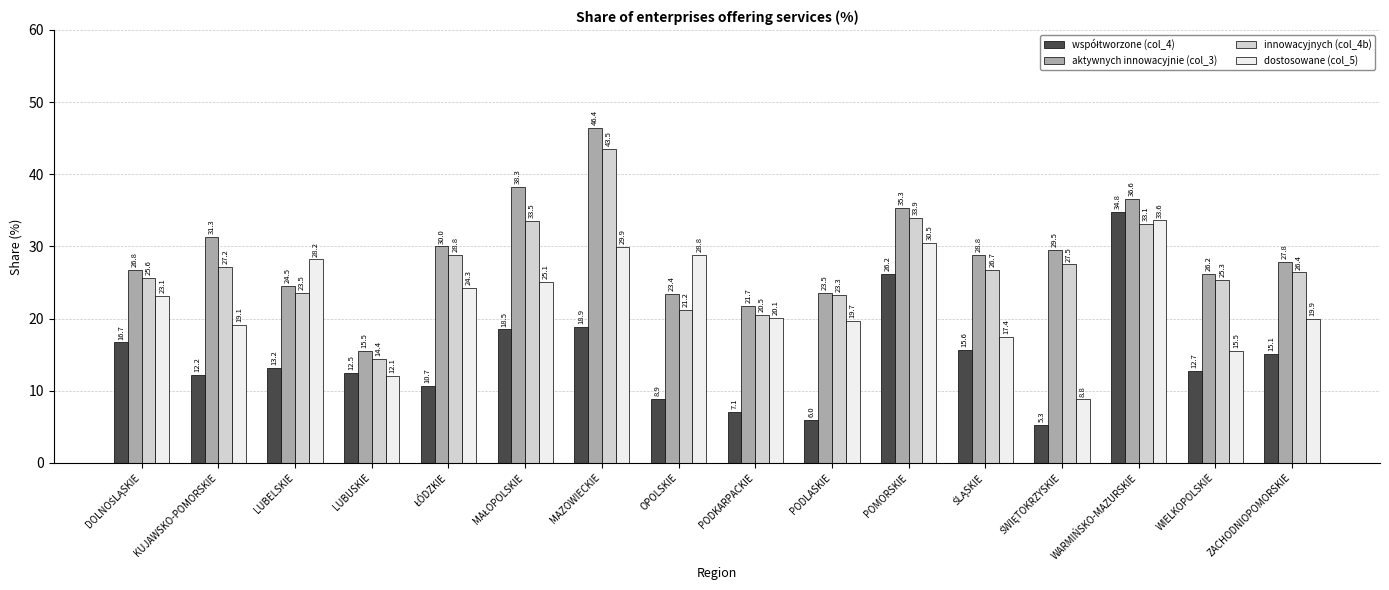

At how many categories does at least one series exceed 37?

2